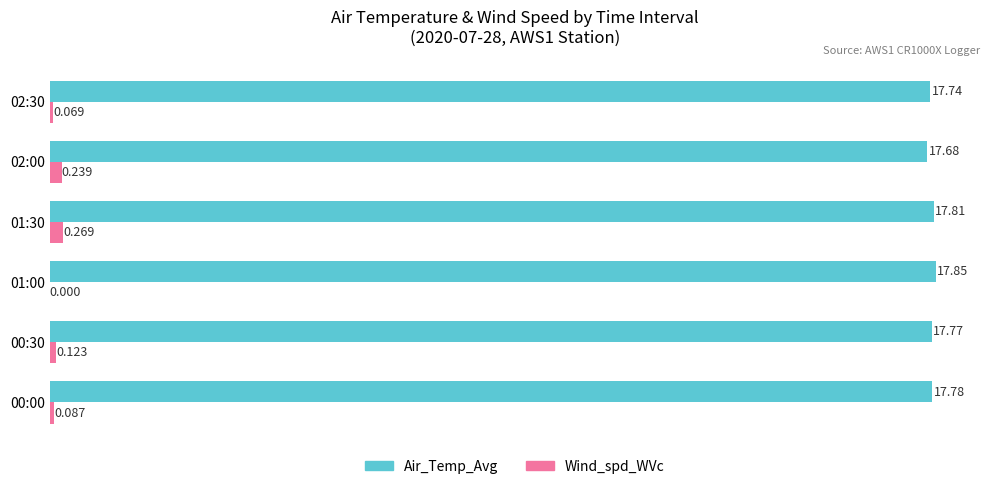

Which series changed the most between 00:00 and 01:30?

Wind_spd_WVc